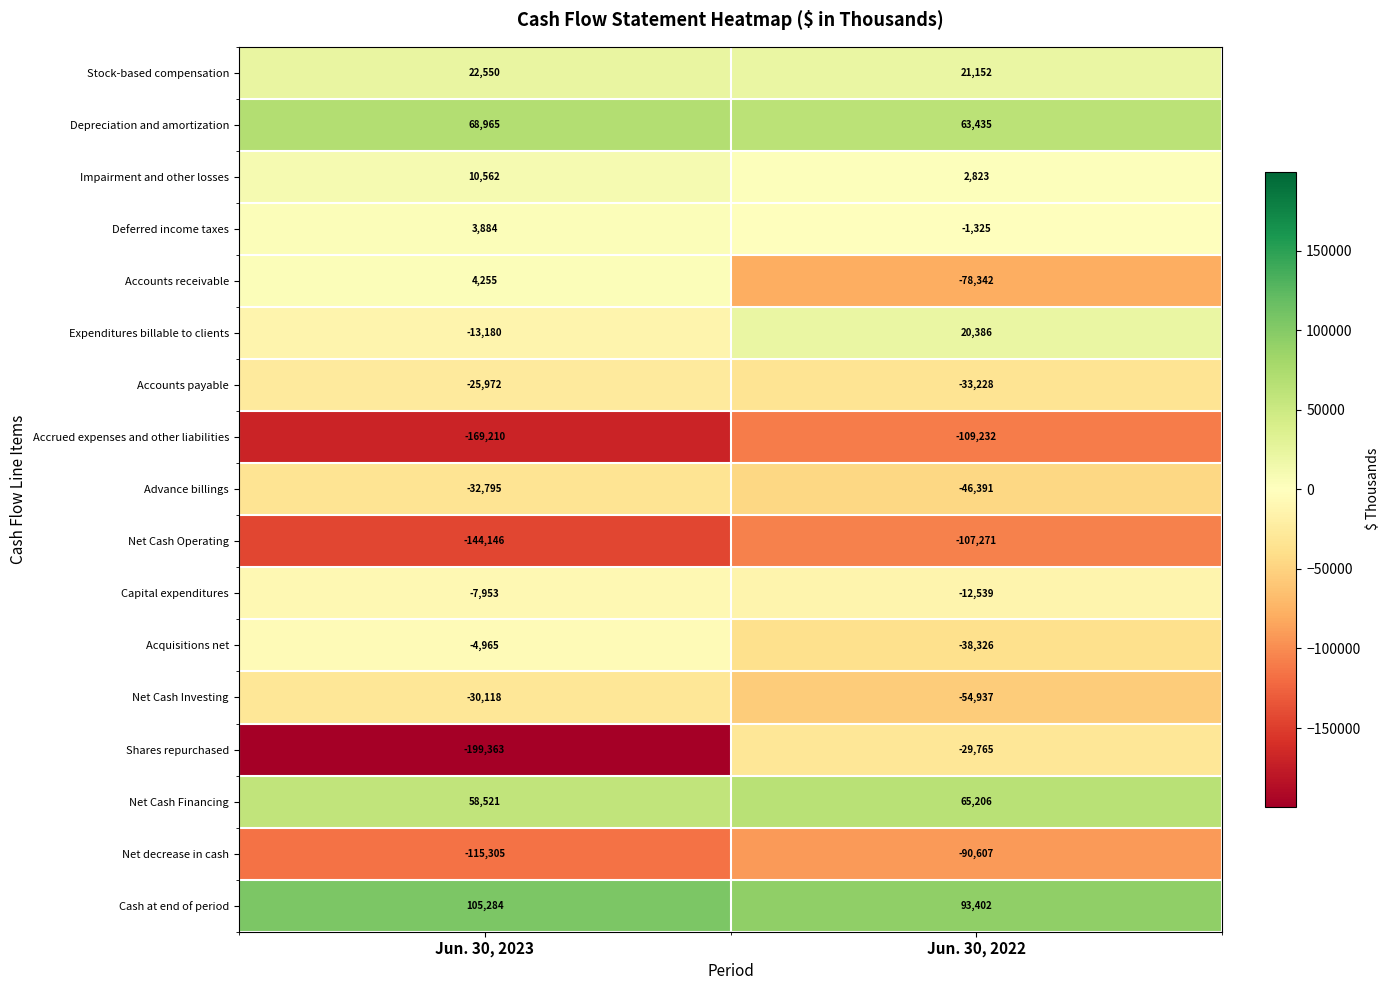

How many distinct data groups are displayed?

17